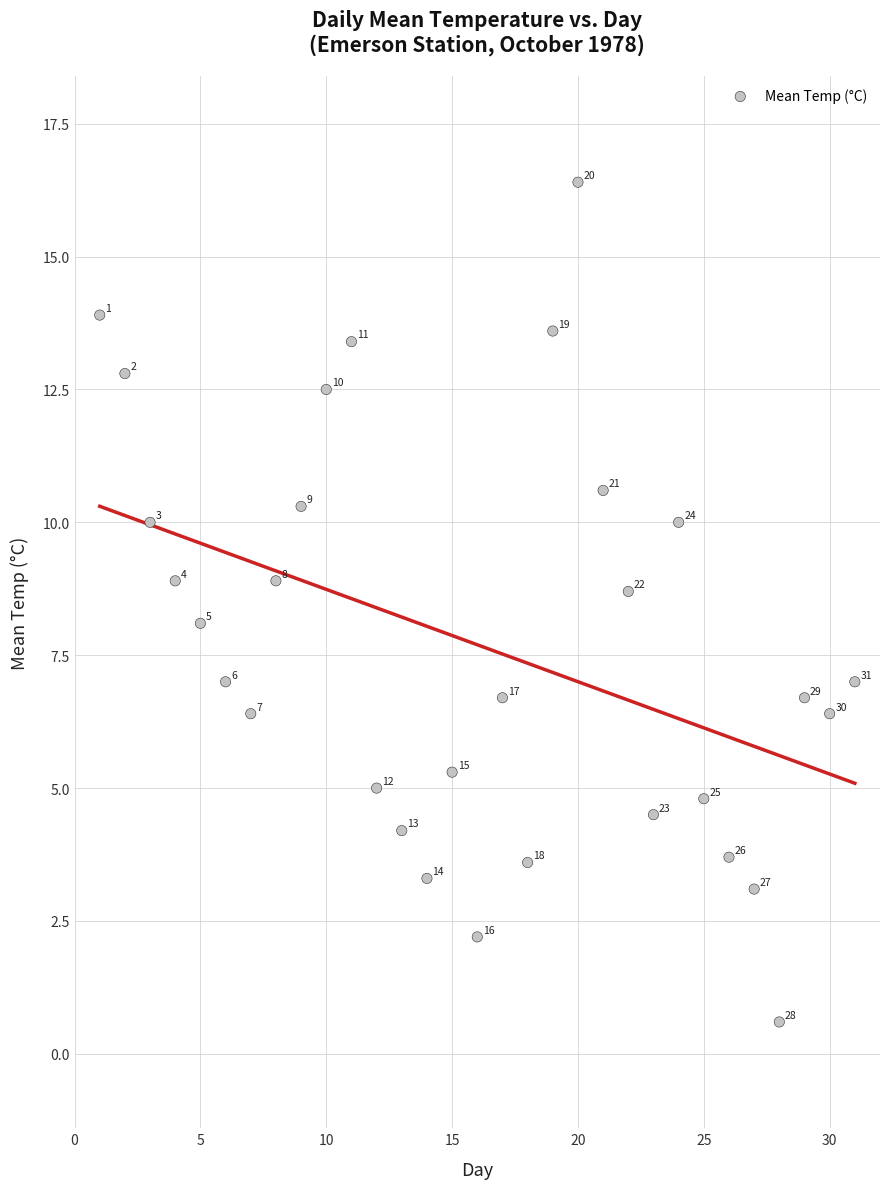

What Y value in the scatter plot is closest to 8?

8.1